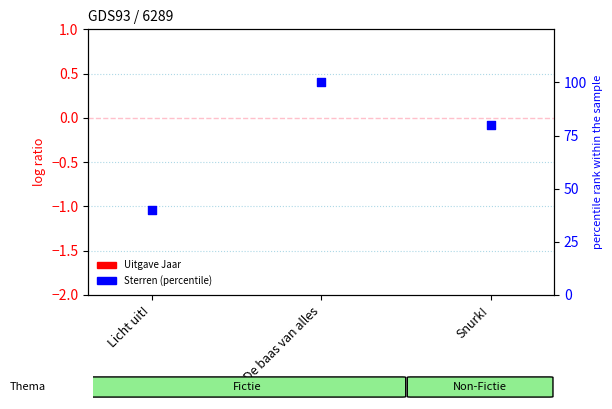

What is the total value across all series at Licht uit!?

40